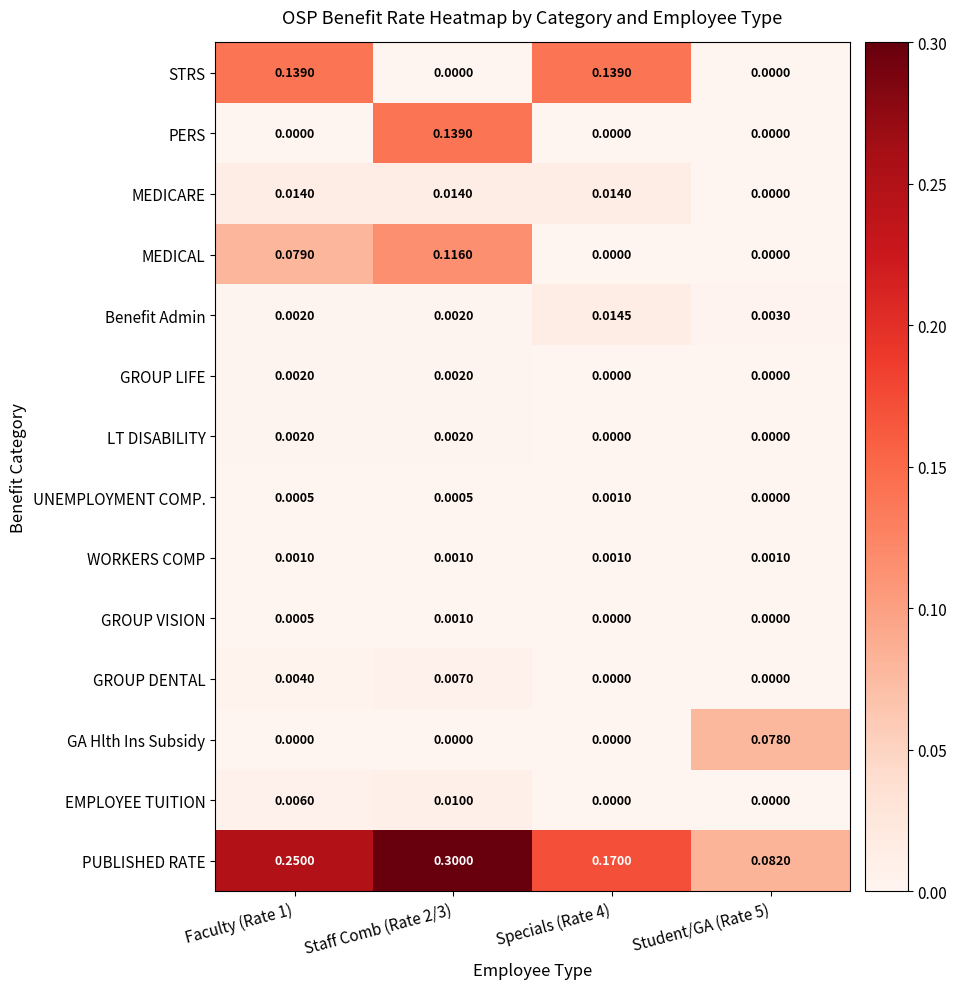

Count the number of data series in this chart.

14